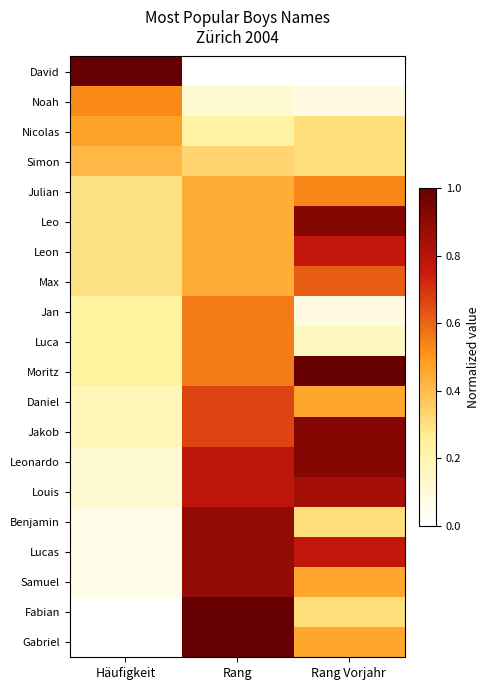

Between Häufigkeit and Rang Vorjahr, which series saw the biggest shift?

David